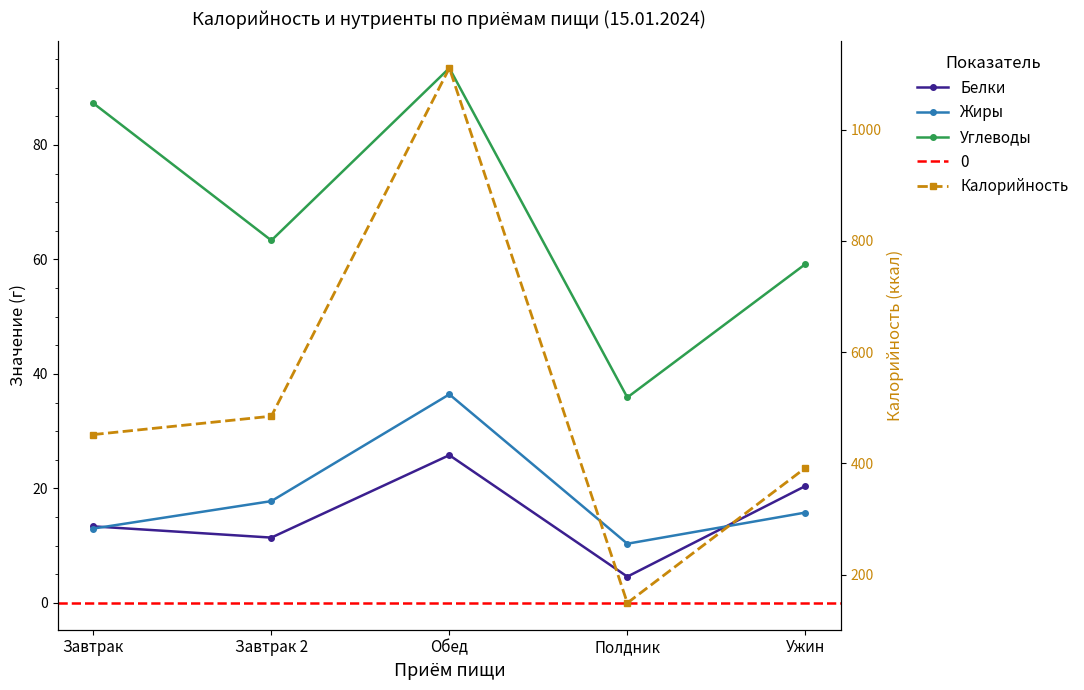

What is the lowest value of the Жиры series?

10.3